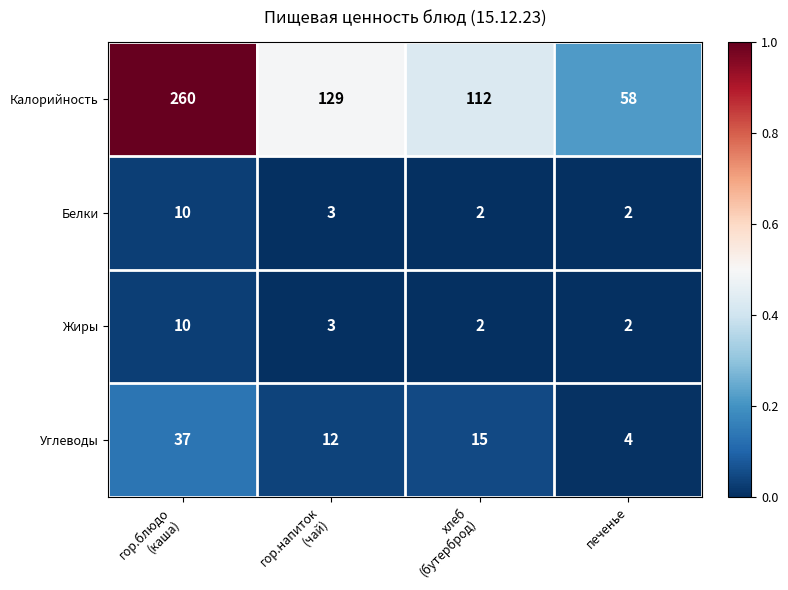

Is it true that Жиры equals 2 at печенье?

True